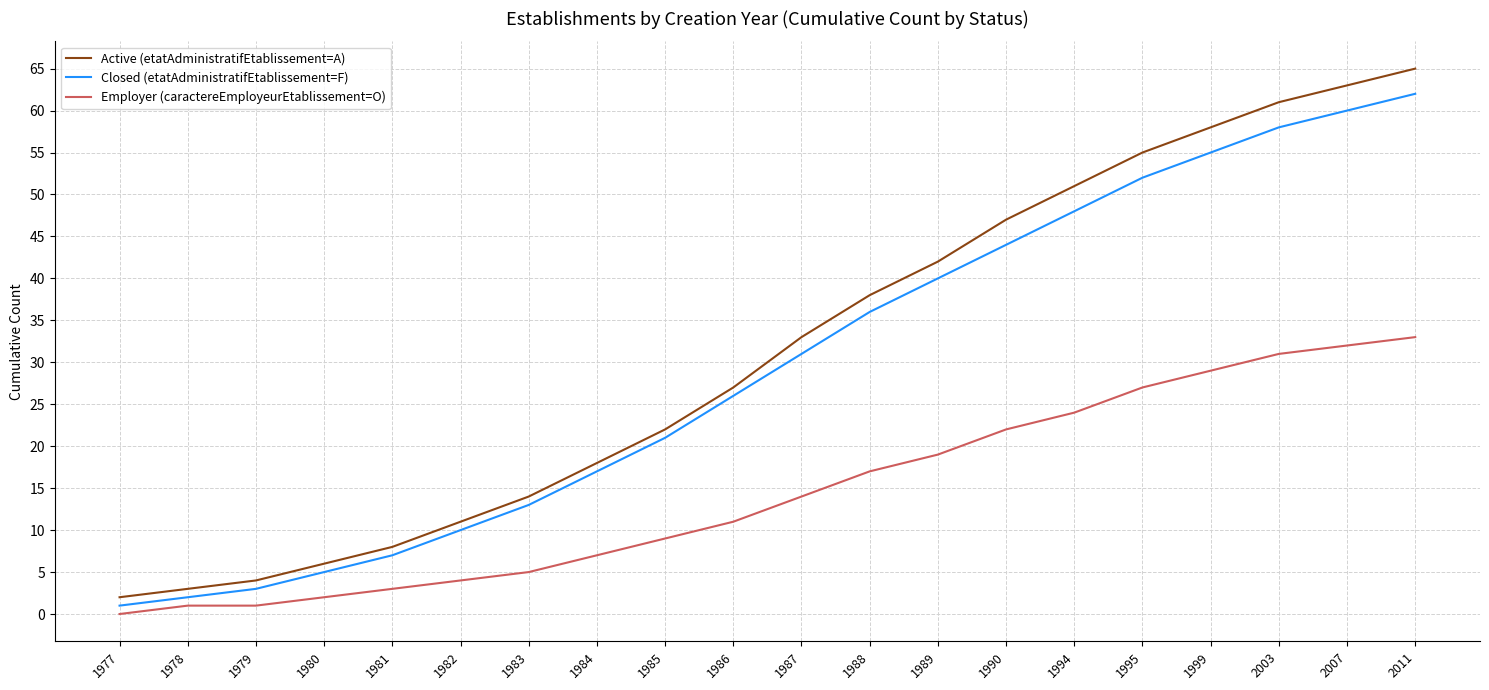

At which label does Closed (etatAdministratifEtablissement=F) reach its minimum?

1977